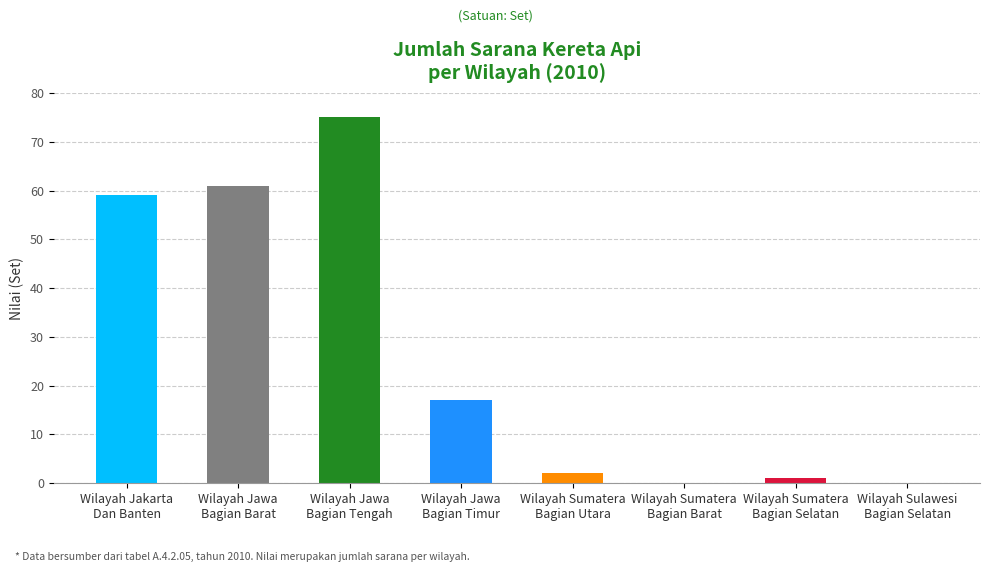

What is the sum of all values?

215